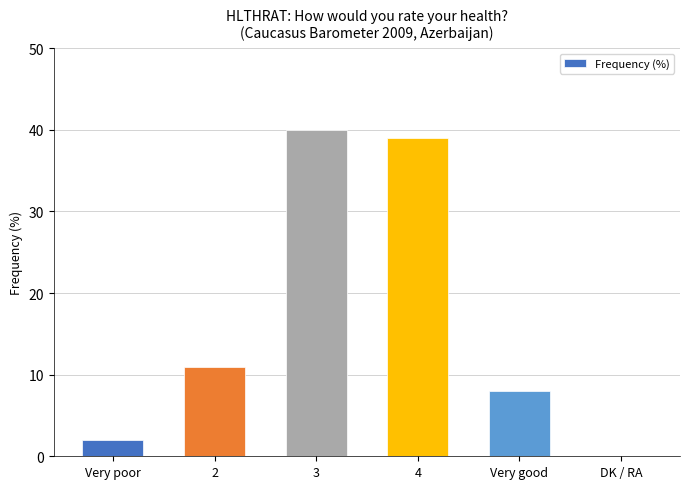

Is it true that the value at Very poor is 2?

True